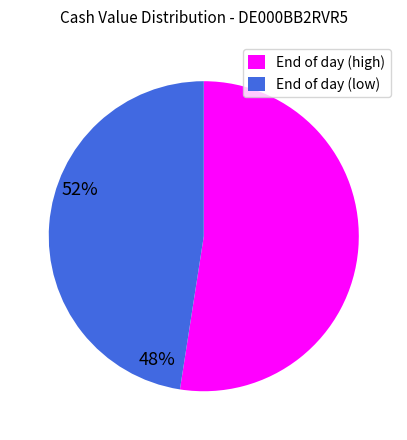

What is the majority slice?

End of day (high)